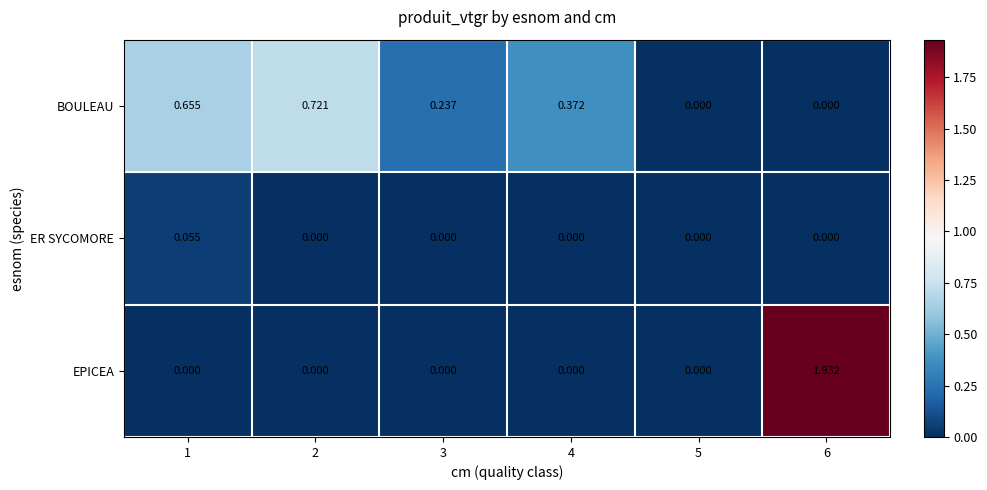

Which series changed the most between 3 and 4?

BOULEAU